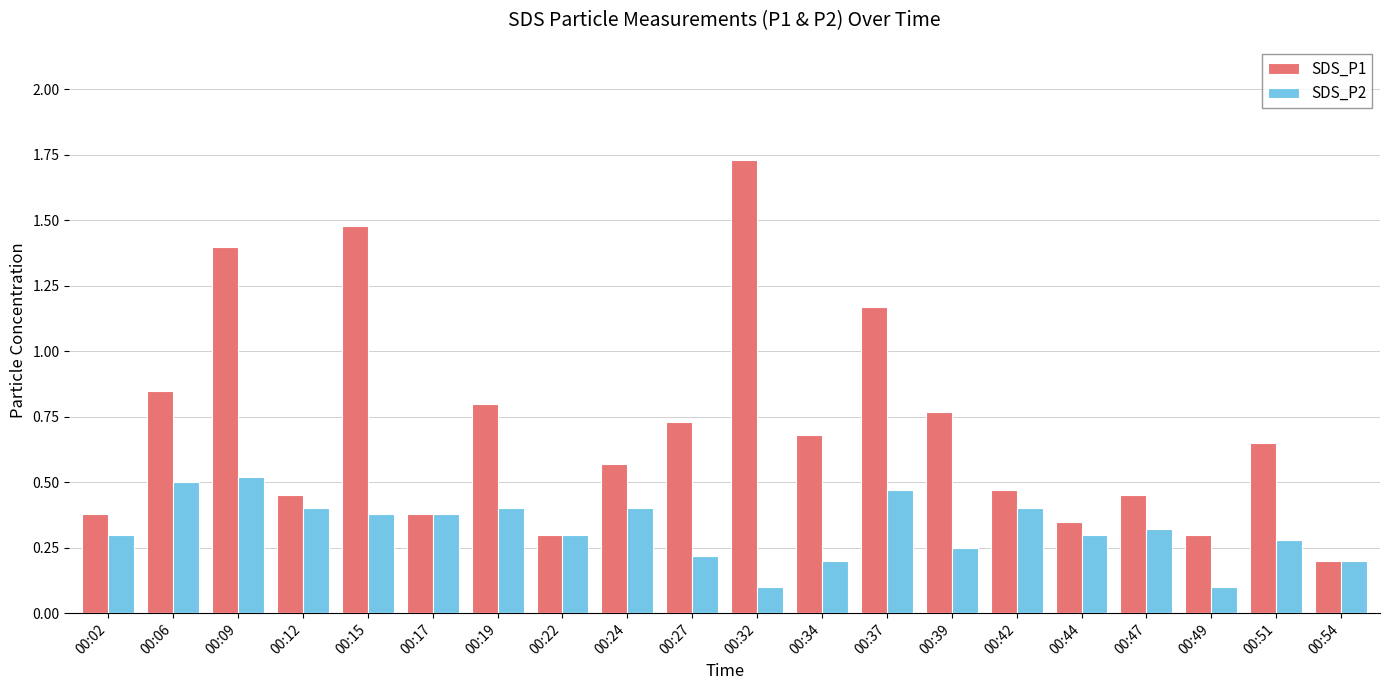

At 00:49, list the series in order from largest to smallest.

SDS_P1, SDS_P2